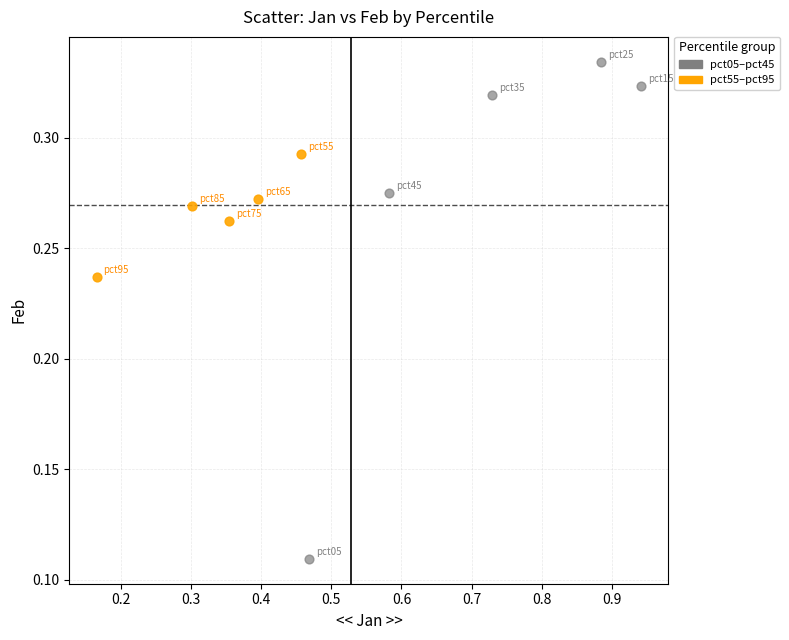

Which series has the widest spread of Y values?

pct05–pct45